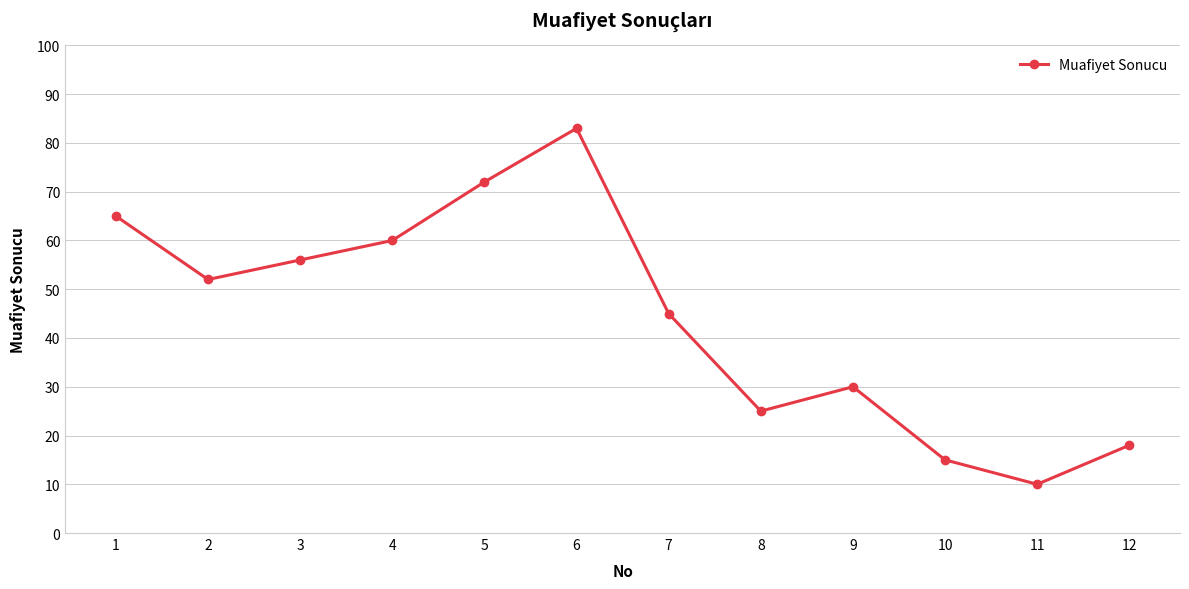

What is the value of the 8th point from the left?

25